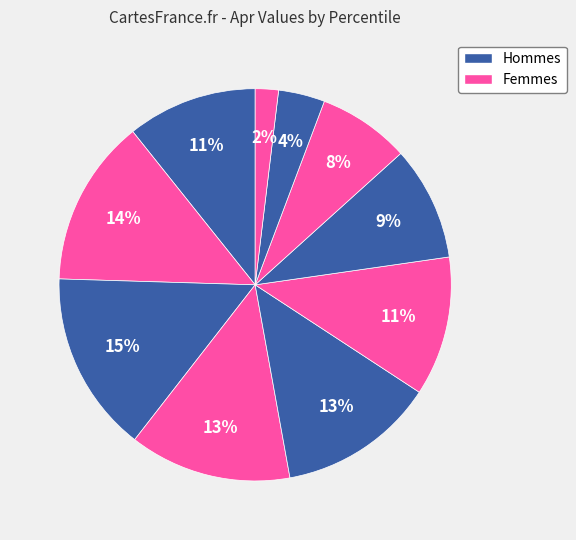

Which slice is the largest?

pct25